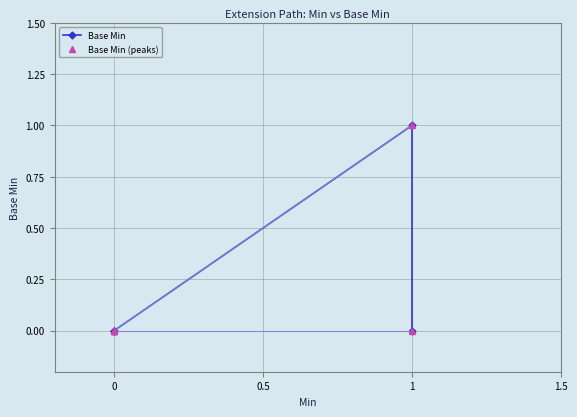

True or false: Base Min and Base Min (peaks) intersect in this chart.

False